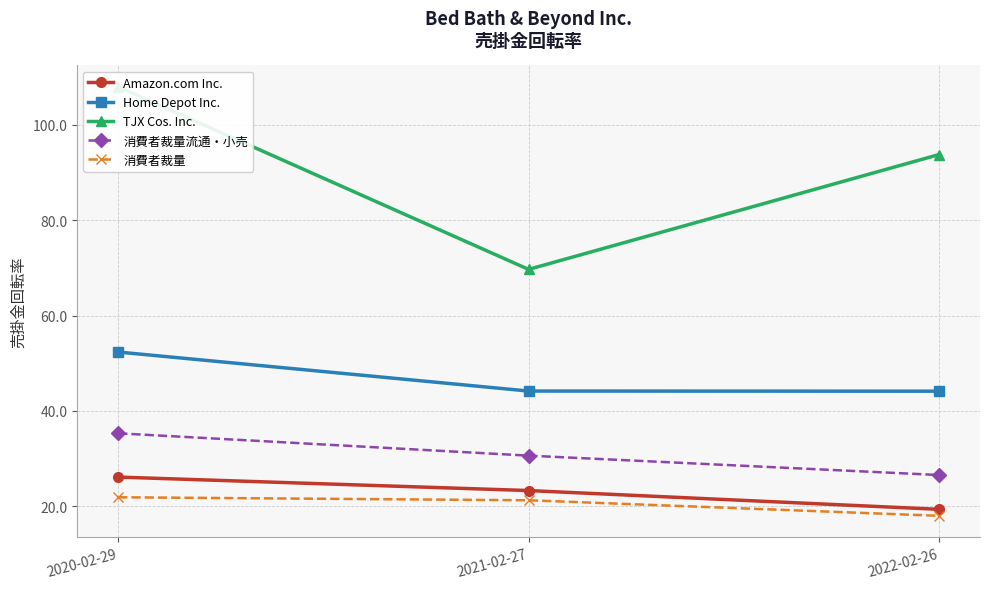

Rank the categories by Home Depot Inc. value from highest to lowest.

2020-02-29, 2021-02-27, 2022-02-26